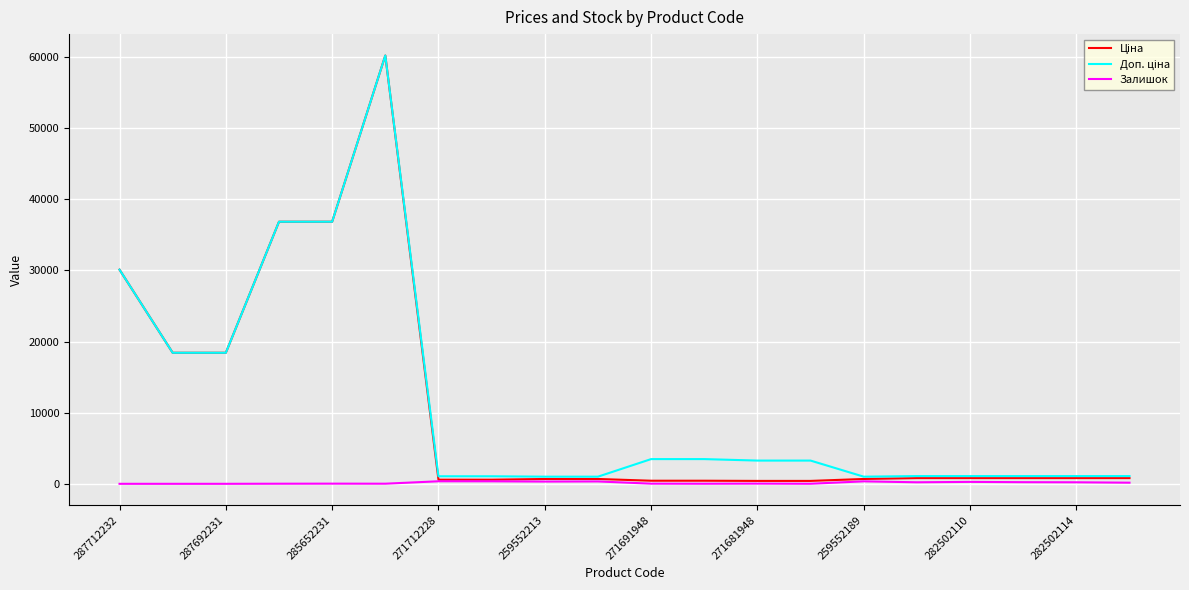

Which series has the largest range (max minus min)?

Ціна